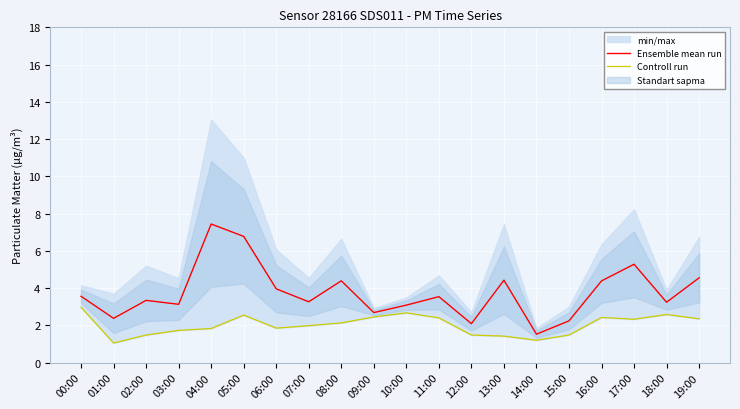

What is the average value of the Ensemble mean run series?

3.8